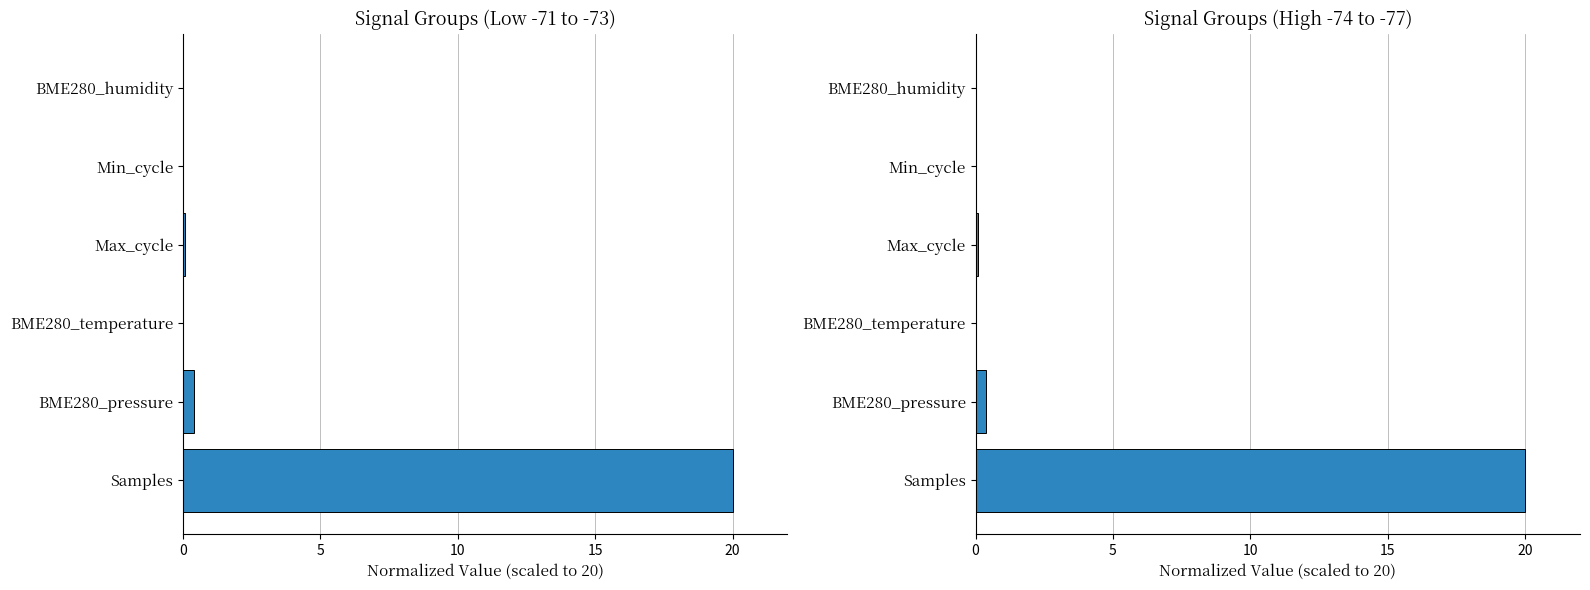

What is the value of the 1st bar from the left?

20.0